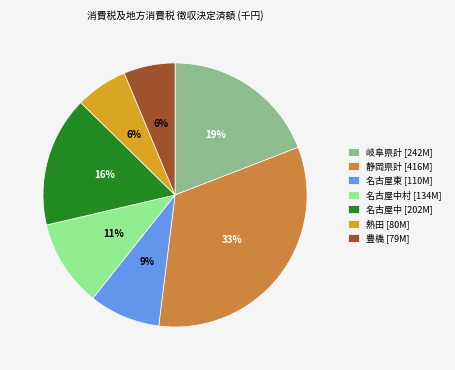

What percentage is the 静岡県計 [416M] slice, to the nearest percent?

33%